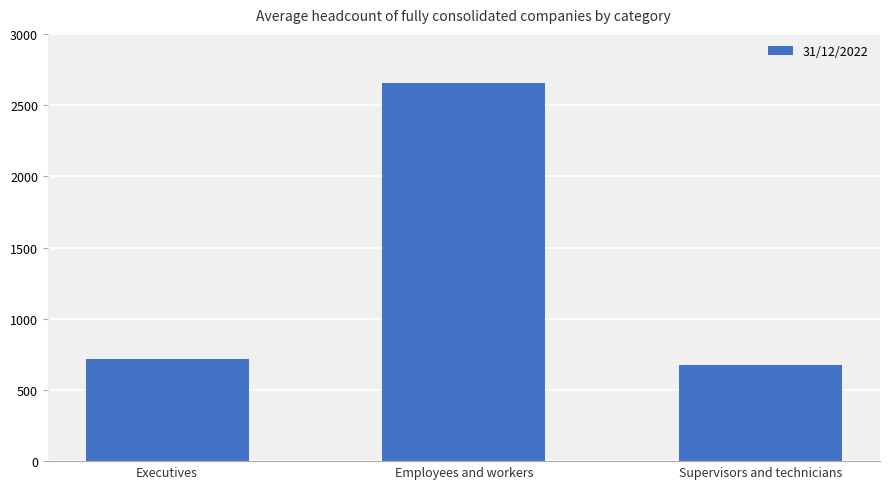

What is the difference between the values at Executives and Supervisors and technicians?

41